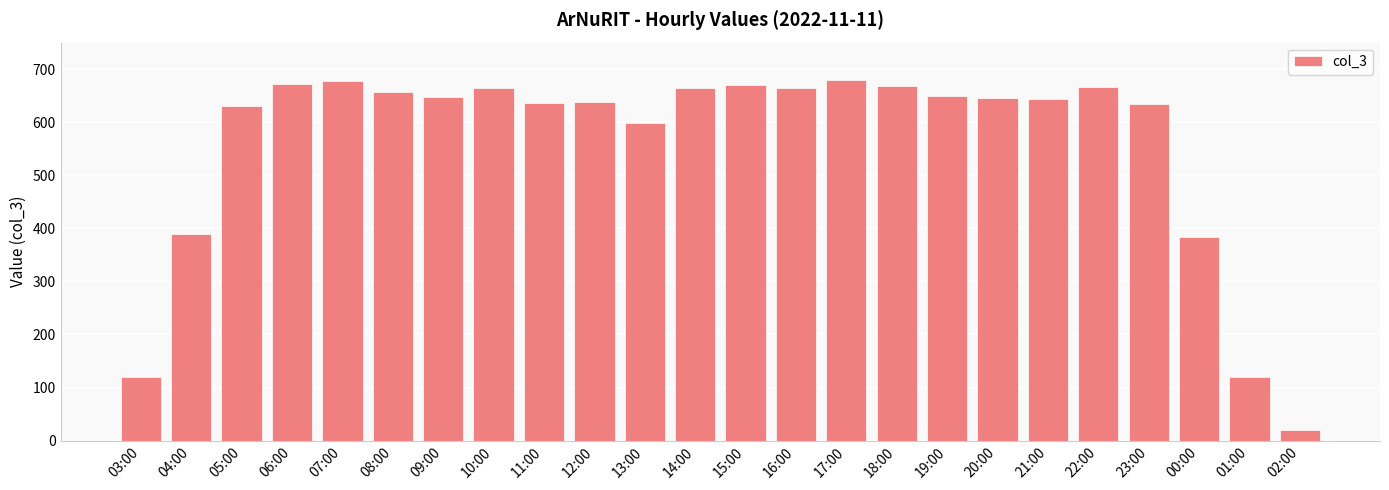

How many series are shown in this chart?

1